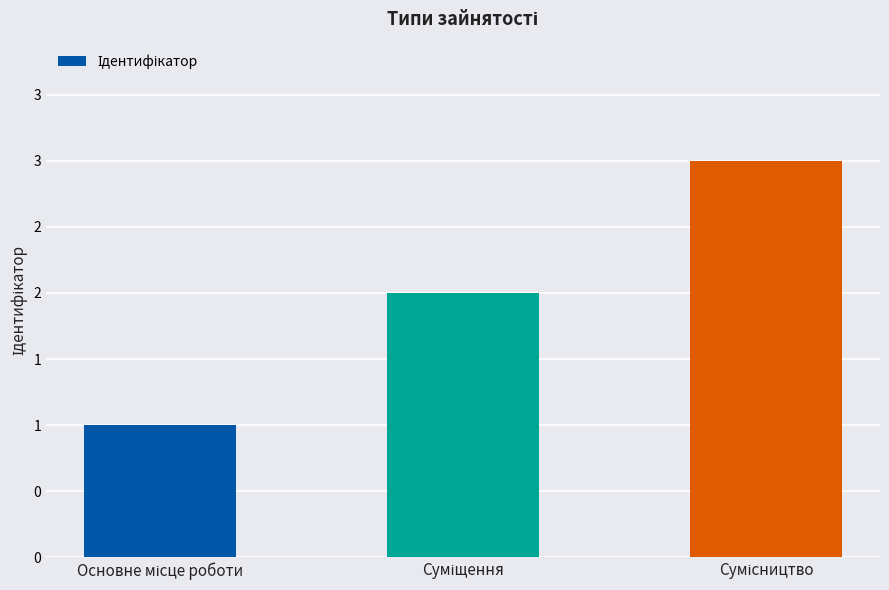

What is the difference between the maximum and minimum values?

2